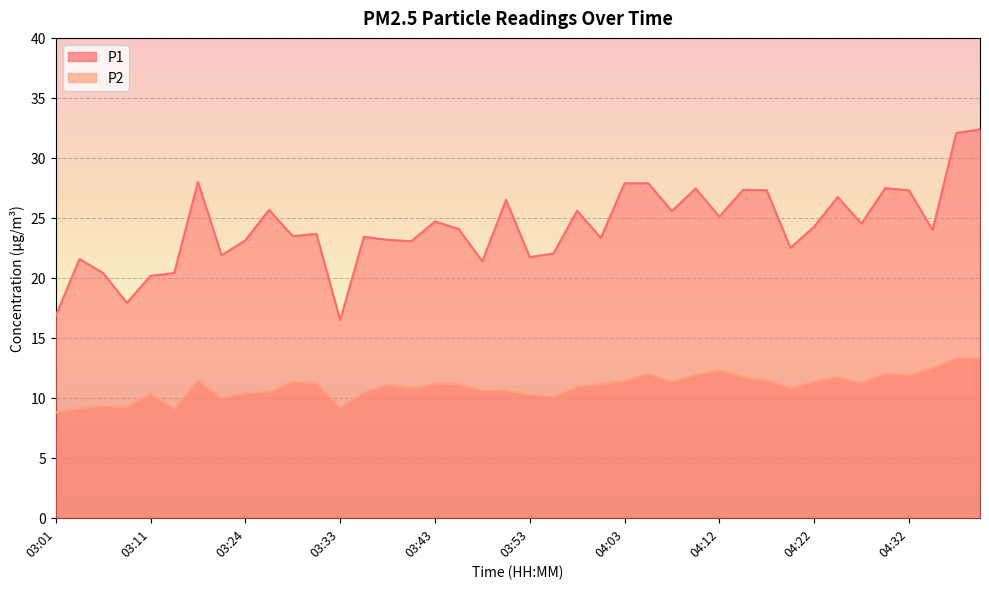

What is the minimum value shown in the chart?

8.8